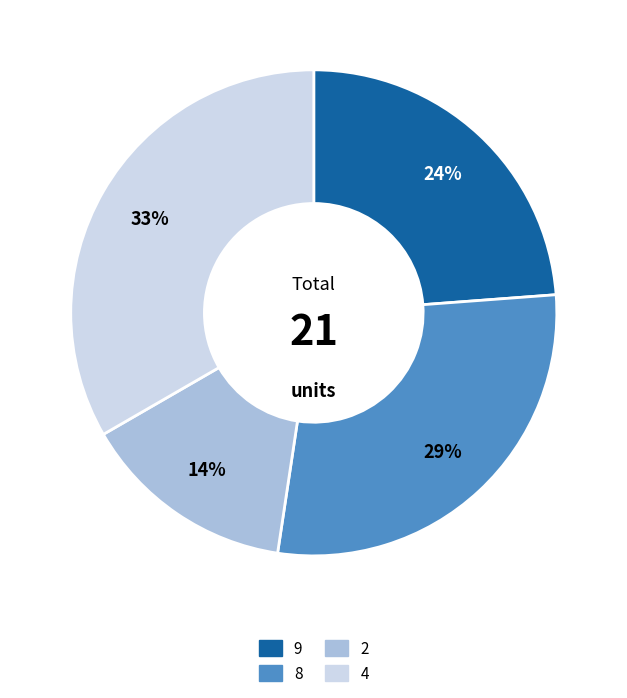

Does any single category account for the majority?

No